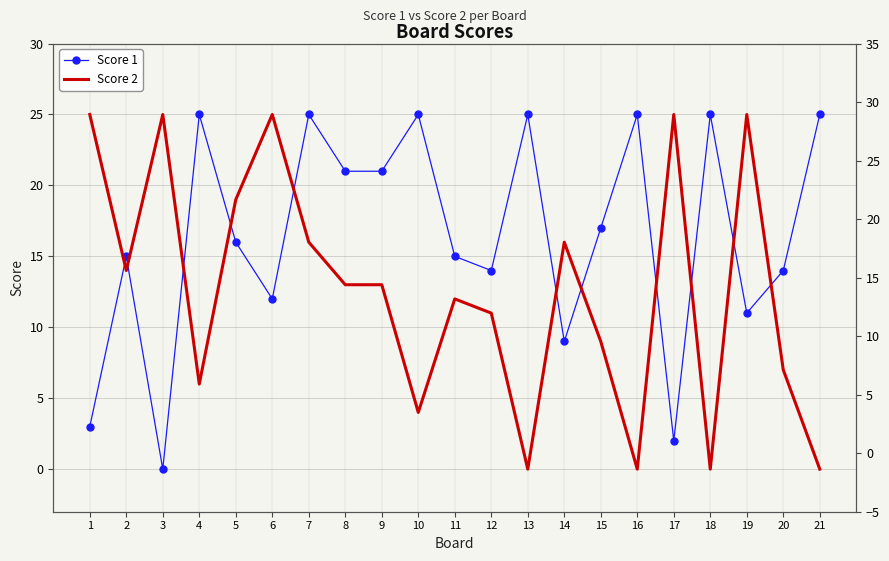

Which series ends up on top after the final intersection of Score 1 and Score 2?

Score 1